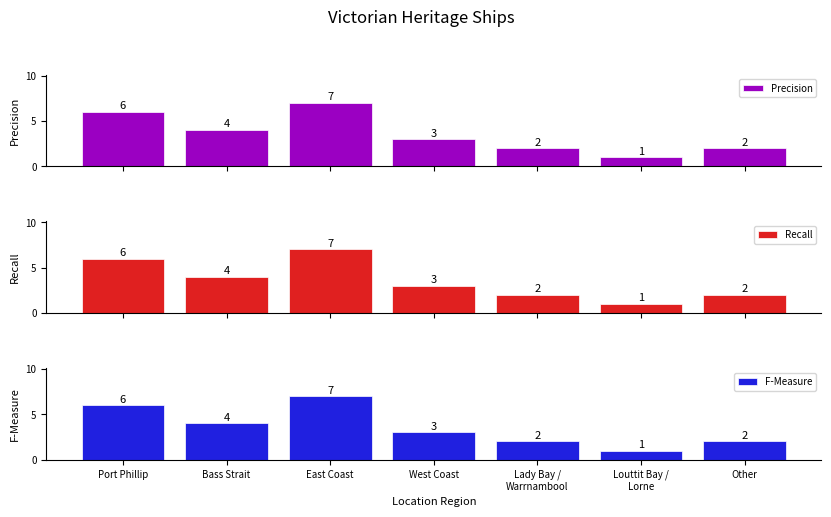

True or false: Recall has a value of 2 at Other.

True